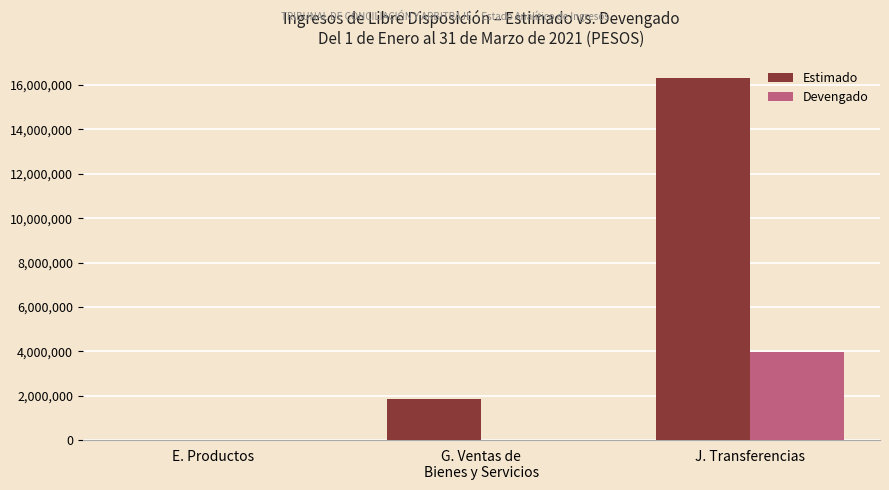

At which category is the sum across all series the highest?

J. Transferencias